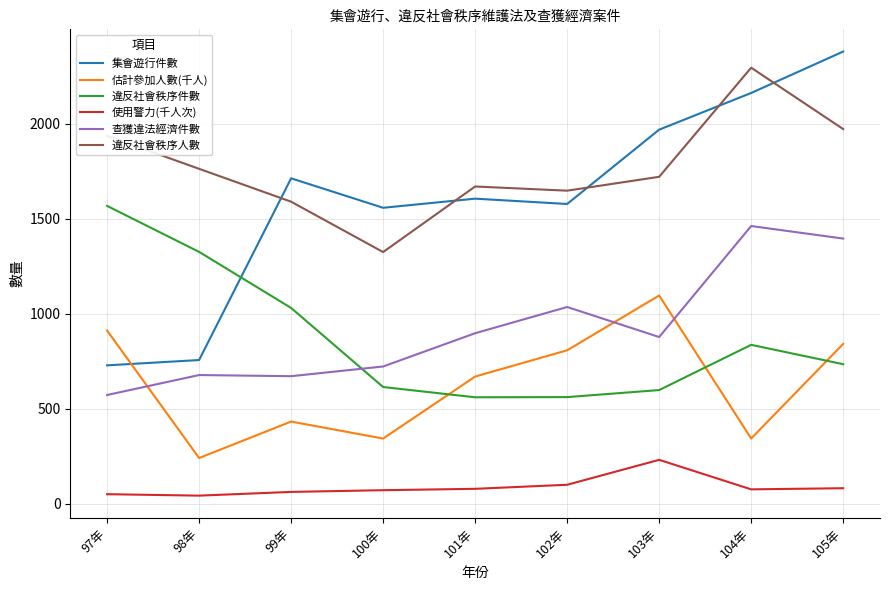

True or false: 估計參加人數(千人) and 違反社會秩序人數 cross at least once.

False